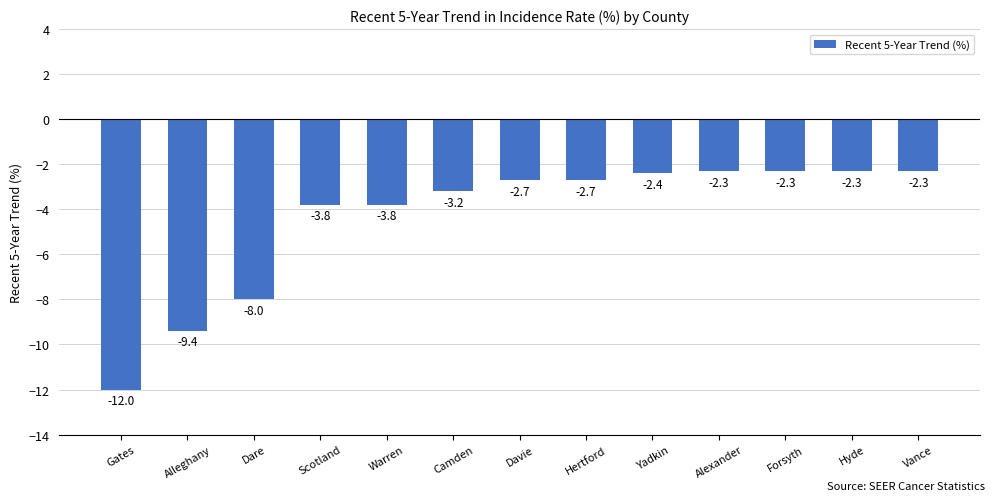

What is the smallest value displayed?

-12.0